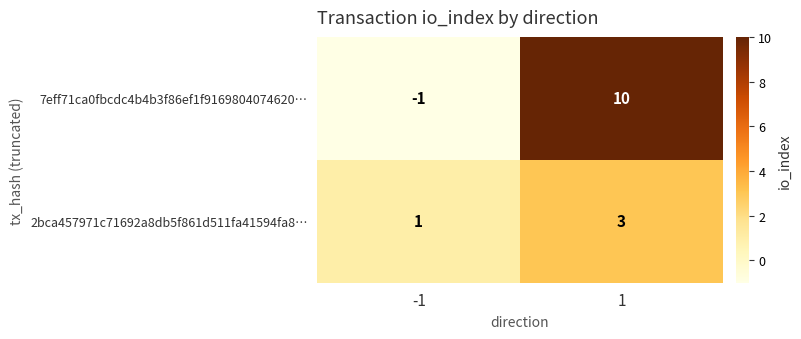

Which series has the largest total across all categories?

7eff71ca0fbcdc4b4b3f86ef1f9169804074620…